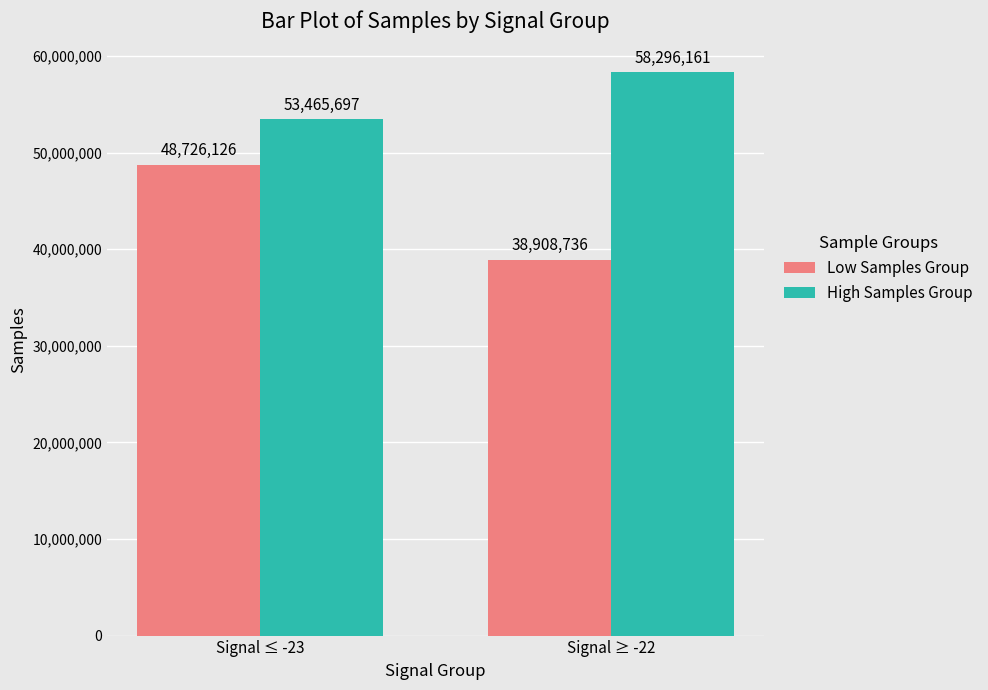

Count the number of data series in this chart.

2